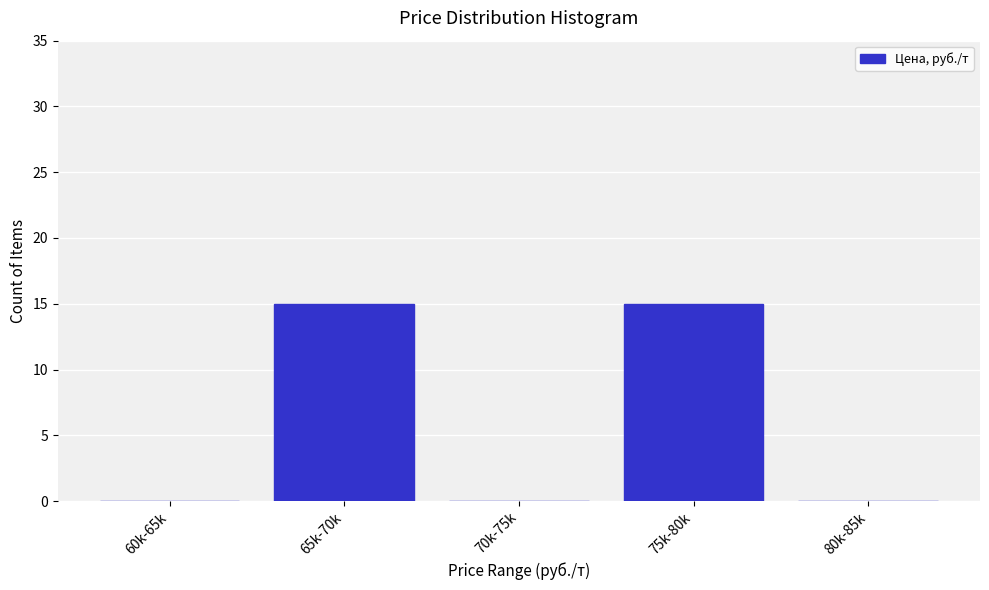

Reading left to right, transcribe all the data shown in this chart.

60k-65k=0	65k-70k=15	70k-75k=0	75k-80k=15	80k-85k=0